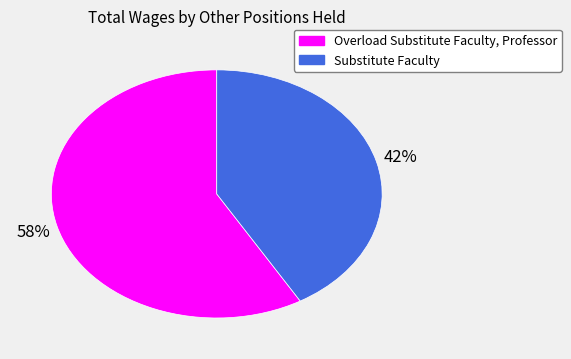

How many segments does this pie chart have?

2